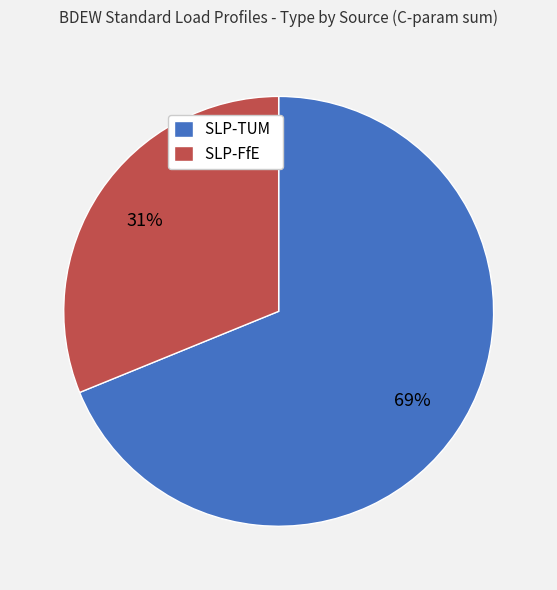

The SLP-TUM slice represents 63% of the pie. True or false?

False